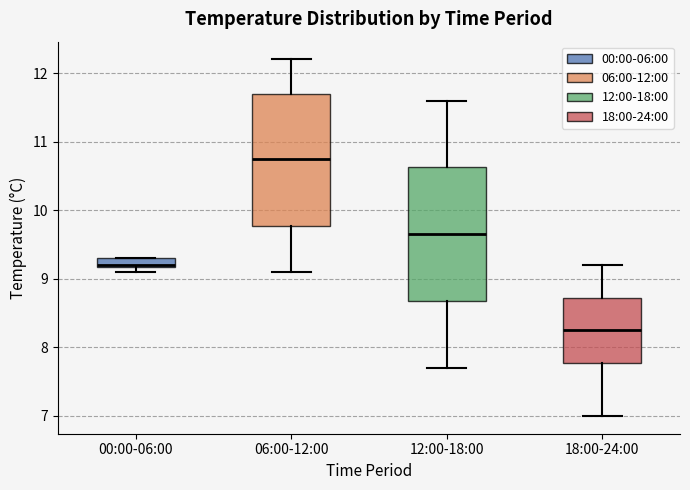

Which box has the highest median line?

06:00-12:00